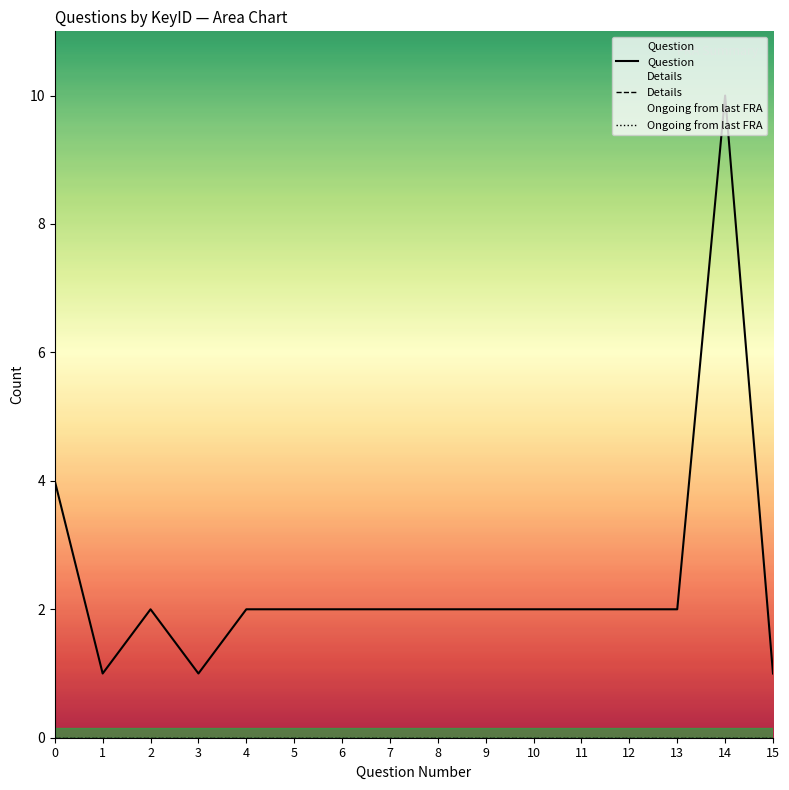

True or false: Details has more than 1 points higher than both neighbors.

False